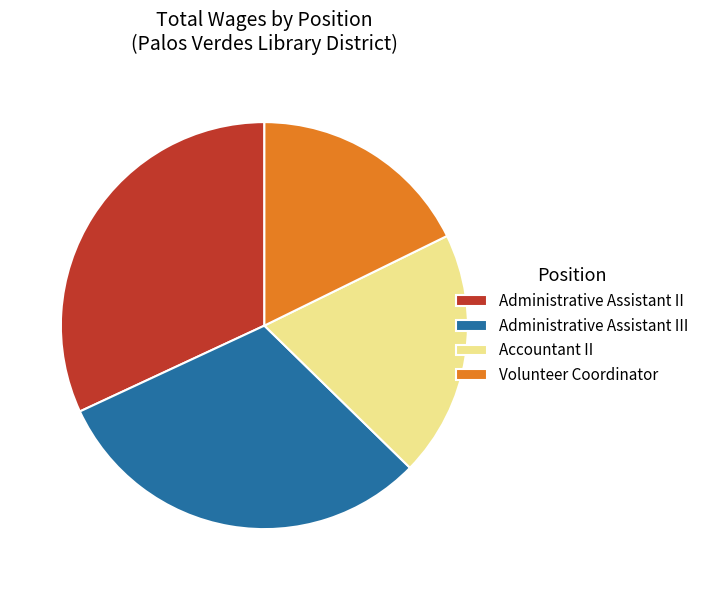

Which category has the biggest portion of the pie?

Administrative Assistant II